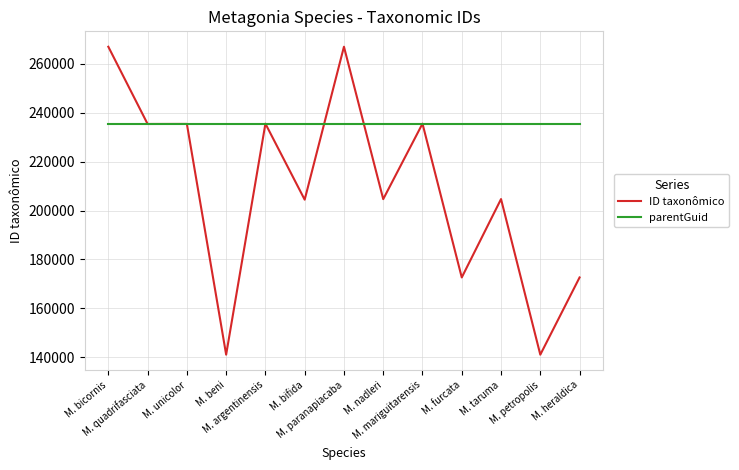

List the series in order of their peak value, lowest first.

parentGuid, ID taxonômico